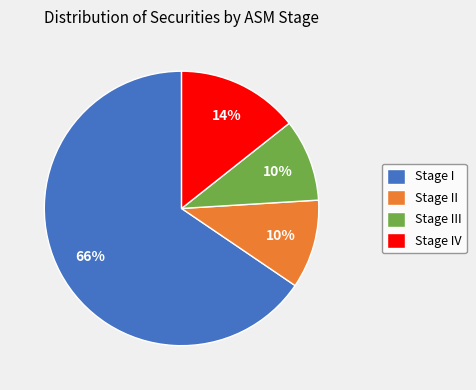

Which has a higher value, Stage IV or Stage II?

Stage IV